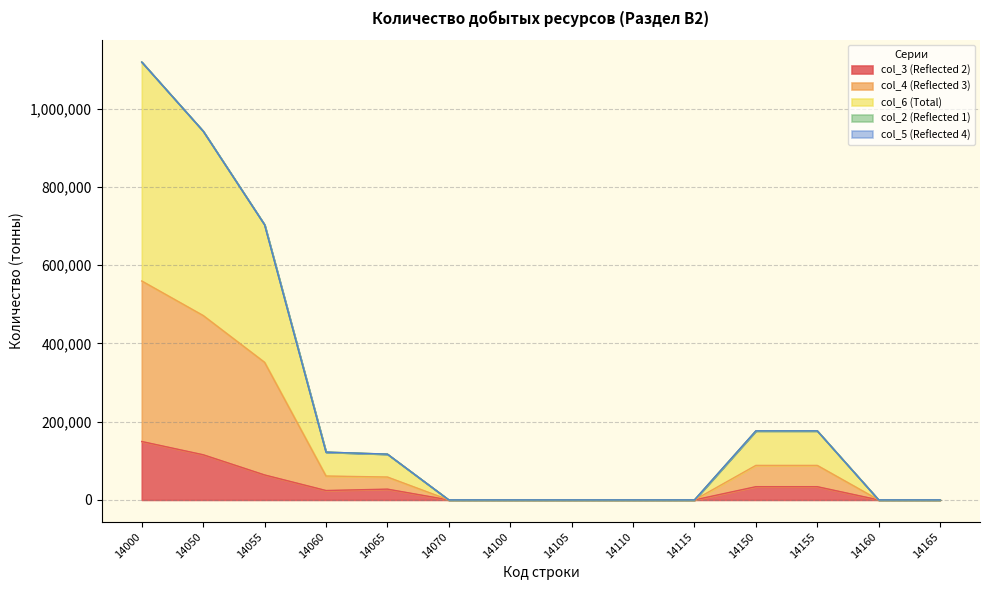

At which label is col_3 (Reflected 2) closest to 74677?

14055